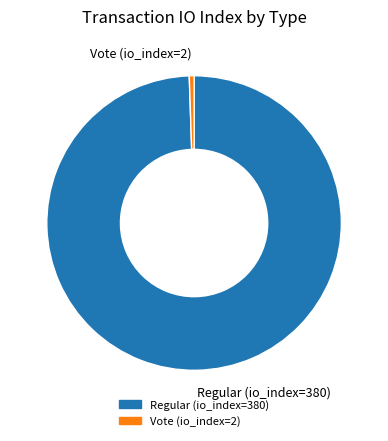

Which has a higher value, Vote (io_index=2) or Regular (io_index=380)?

Regular (io_index=380)